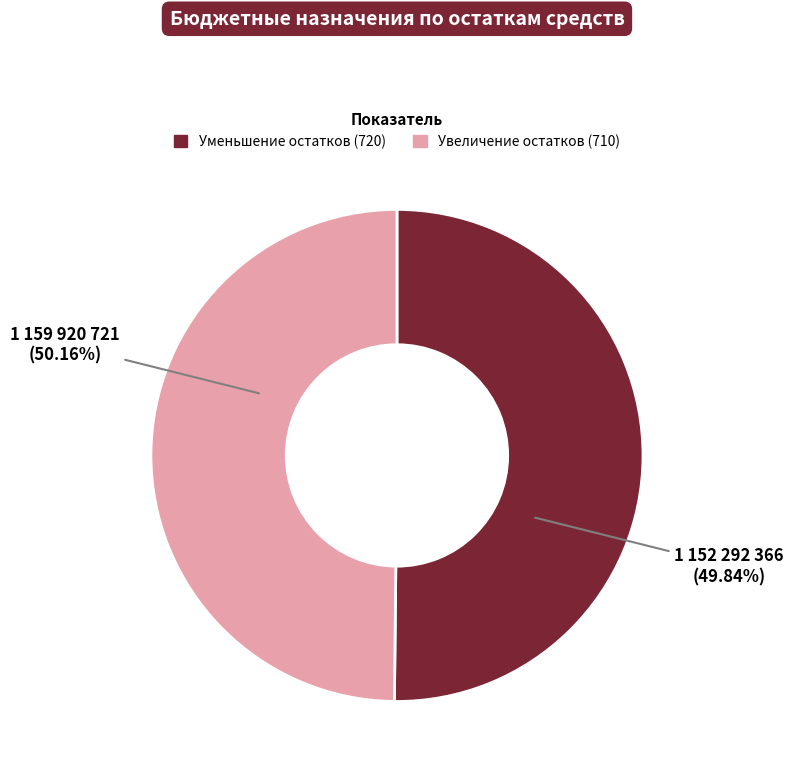

Does Уменьшение остатков represent more than half of the total?

No